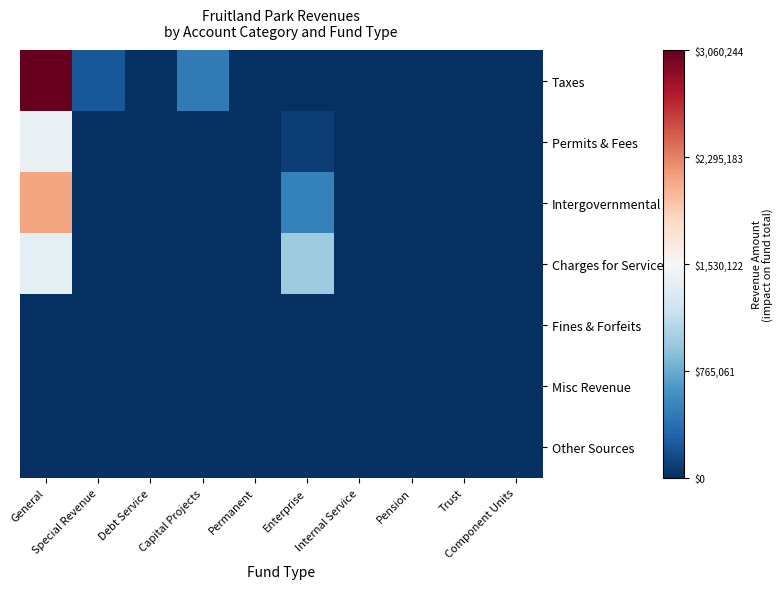

Reading left to right, list all the values displayed in this chart.

Taxes: General=1.0	Special Revenue=-0.8	Debt Service=-1.0	Capital Projects=-0.7	Permanent=-1.0	Enterprise=-1.0	Internal Service=-1.0	Pension=-1.0	Trust=-1.0	Component Units=-1.0
Permits & Fees: General=-0.1	Special Revenue=-1.0	Debt Service=-1.0	Capital Projects=-1.0	Permanent=-1.0	Enterprise=-0.9	Internal Service=-1.0	Pension=-1.0	Trust=-1.0	Component Units=-1.0
Intergovernmental: General=0.4	Special Revenue=-1.0	Debt Service=-1.0	Capital Projects=-1.0	Permanent=-1.0	Enterprise=-0.7	Internal Service=-1.0	Pension=-1.0	Trust=-1.0	Component Units=-1.0
Charges for Services: General=-0.1	Special Revenue=-1.0	Debt Service=-1.0	Capital Projects=-1.0	Permanent=-1.0	Enterprise=-0.4	Internal Service=-1.0	Pension=-1.0	Trust=-1.0	Component Units=-1.0
Fines & Forfeits: General=-1.0	Special Revenue=-1.0	Debt Service=-1.0	Capital Projects=-1.0	Permanent=-1.0	Enterprise=-1.0	Internal Service=-1.0	Pension=-1.0	Trust=-1.0	Component Units=-1.0
Misc Revenue: General=-1.0	Special Revenue=-1.0	Debt Service=-1.0	Capital Projects=-1.0	Permanent=-1.0	Enterprise=-1.0	Internal Service=-1.0	Pension=-1.0	Trust=-1.0	Component Units=-1.0
Other Sources: General=-1.0	Special Revenue=-1.0	Debt Service=-1.0	Capital Projects=-1.0	Permanent=-1.0	Enterprise=-1.0	Internal Service=-1.0	Pension=-1.0	Trust=-1.0	Component Units=-1.0